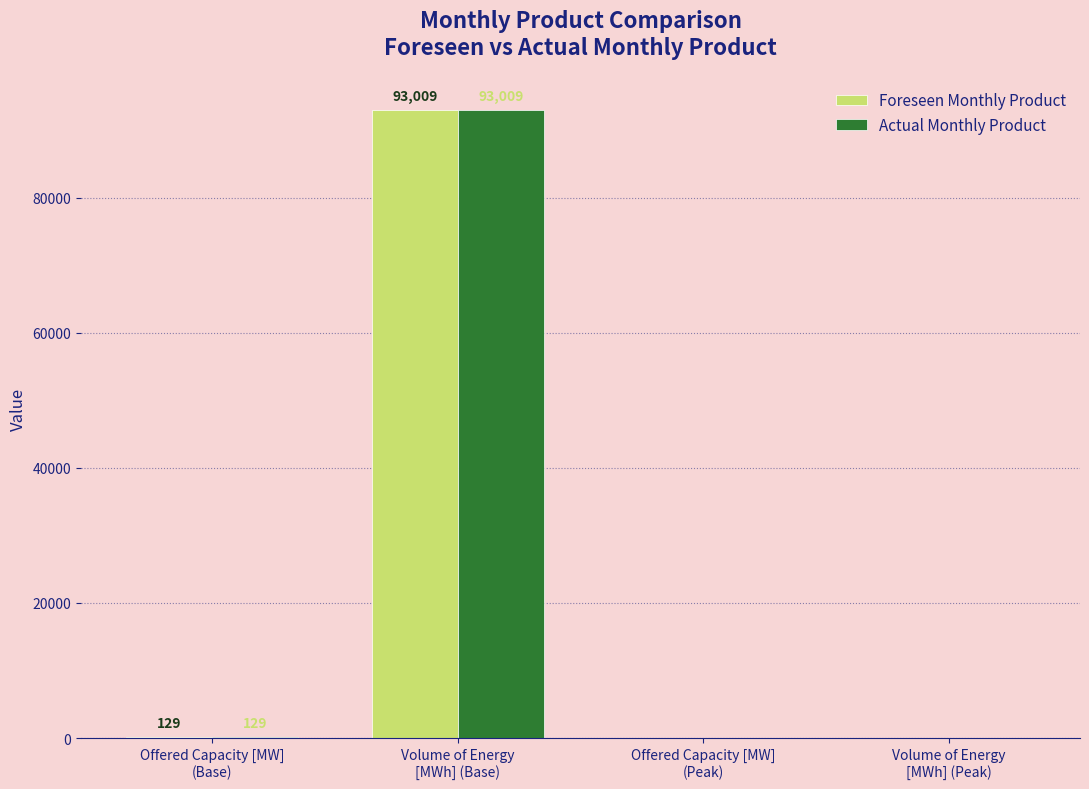

How many values in Foreseen Monthly Product are above zero?

2